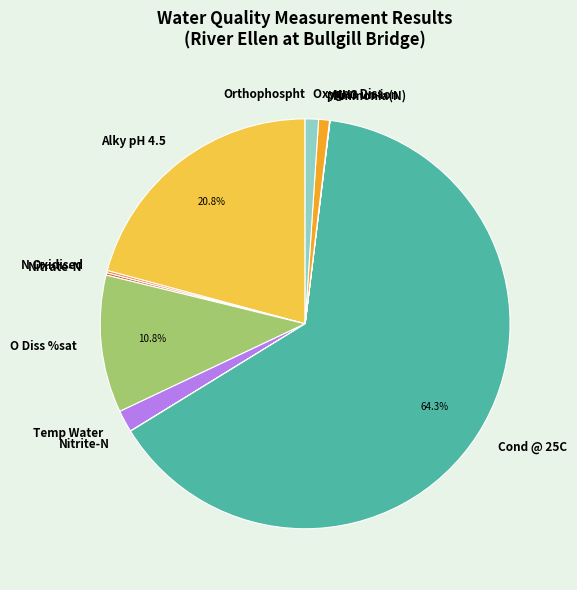

What portion of the pie excludes O Diss %sat?

89.2%